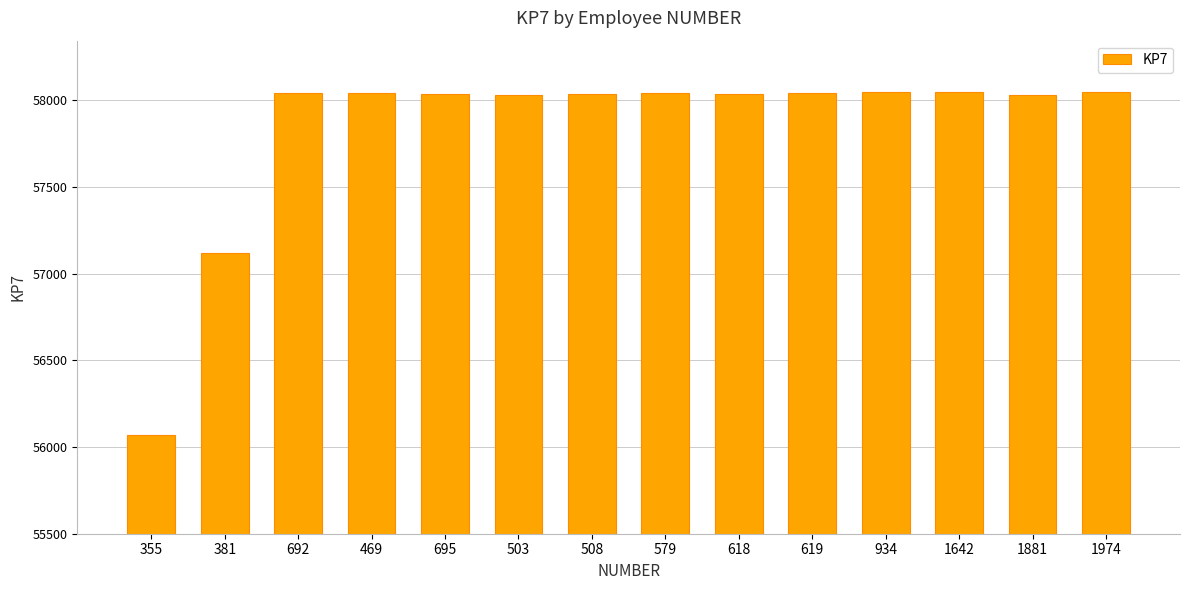

What position from the right is 934?

4